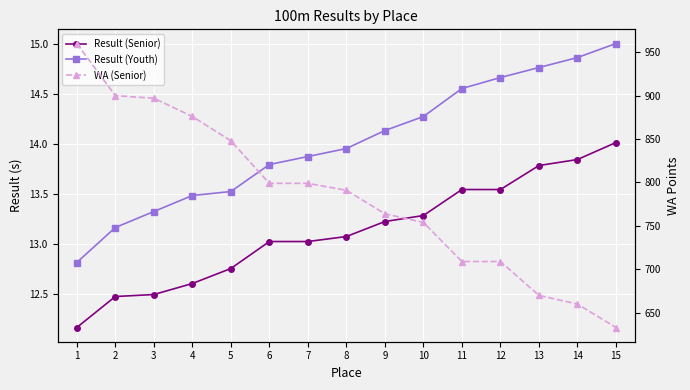

True or false: Result (Youth) and Result (Senior) intersect in this chart.

False